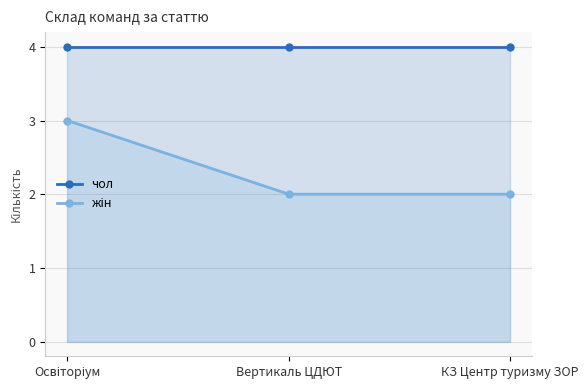

What is the sum of all чол values?

12